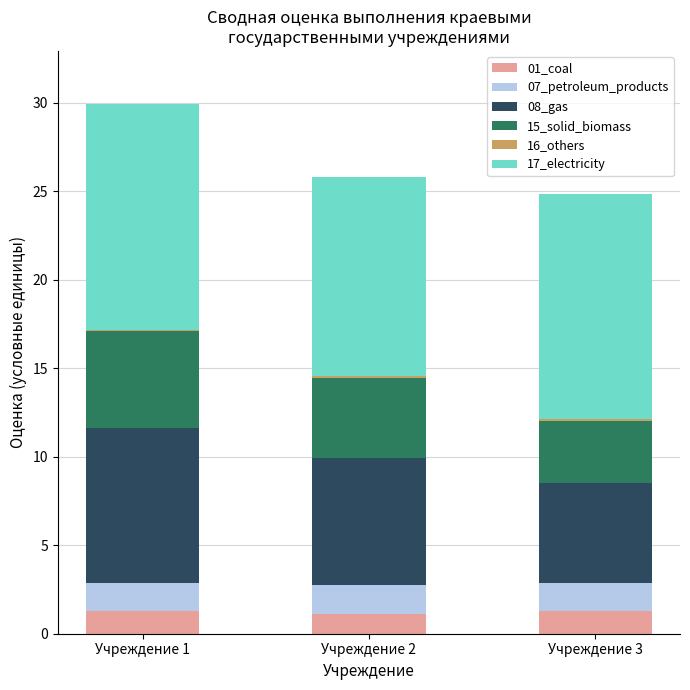

At which category is the sum across all series the highest?

Учреждение 1